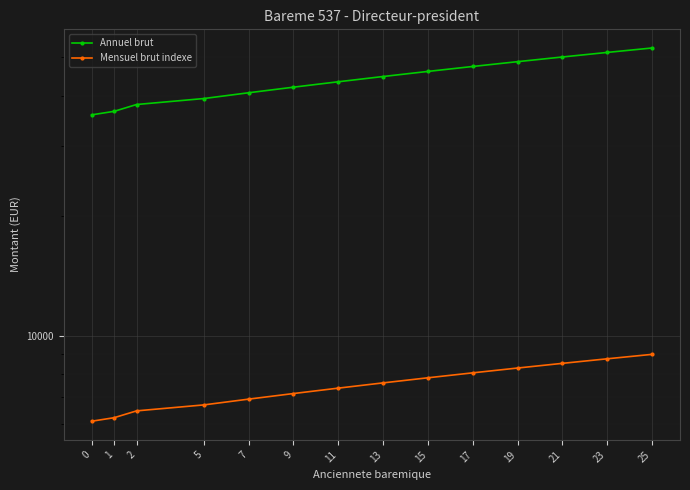

How many data points in Mensuel brut indexe are above 7605?

7